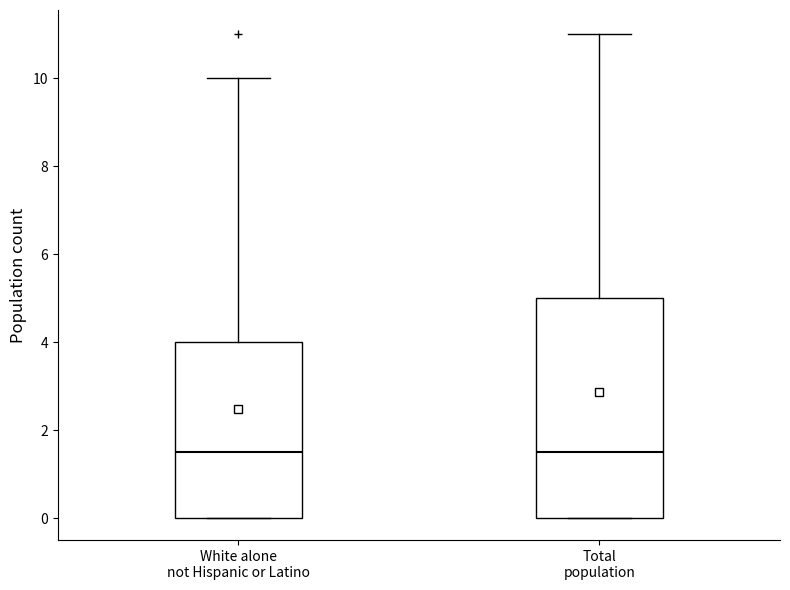

Which box is the tallest, from its lower edge to its upper edge?

Total population